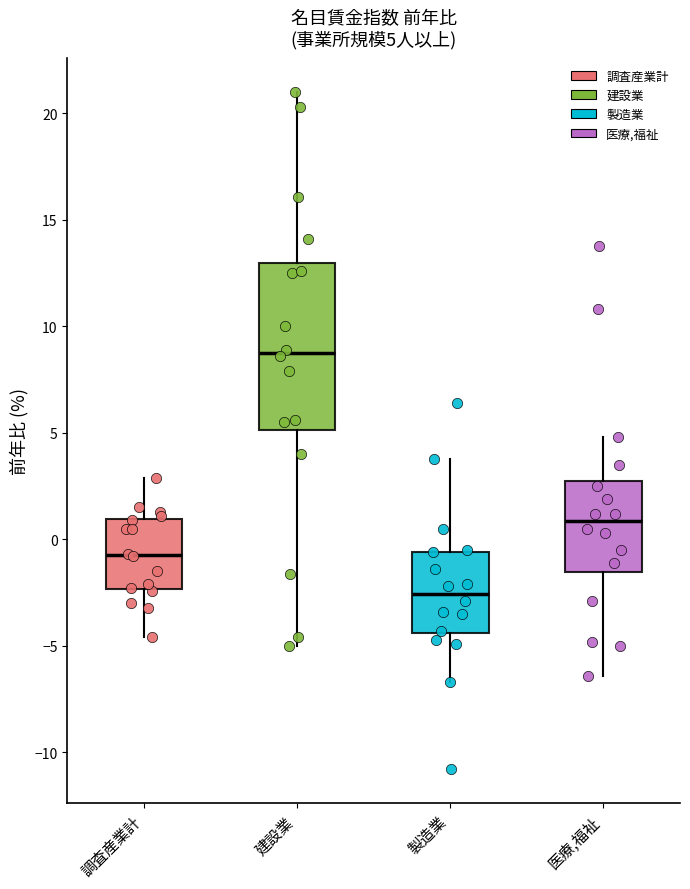

Comparing the boxes themselves (not the whiskers), which one is the tallest?

建設業